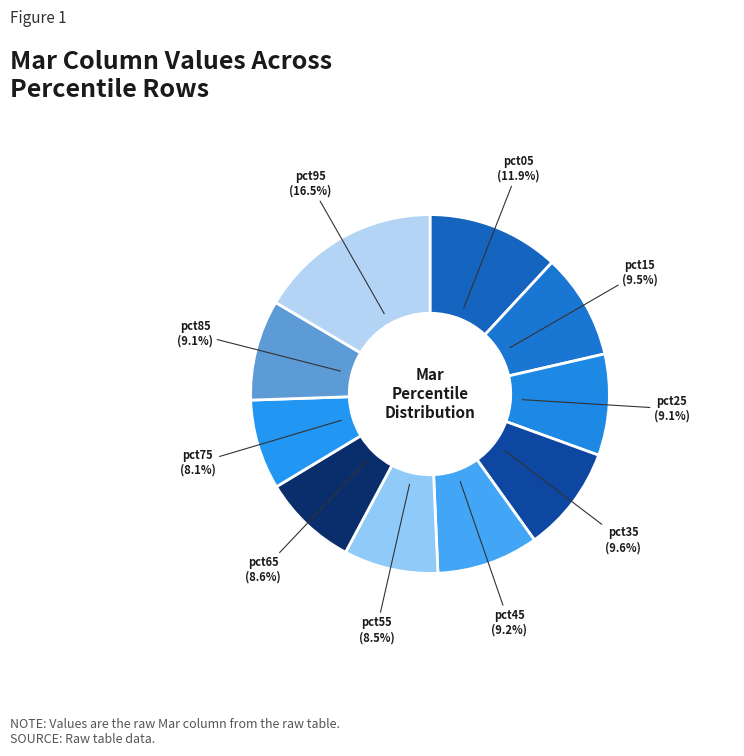

Is there any slice that represents more than half of the pie?

No